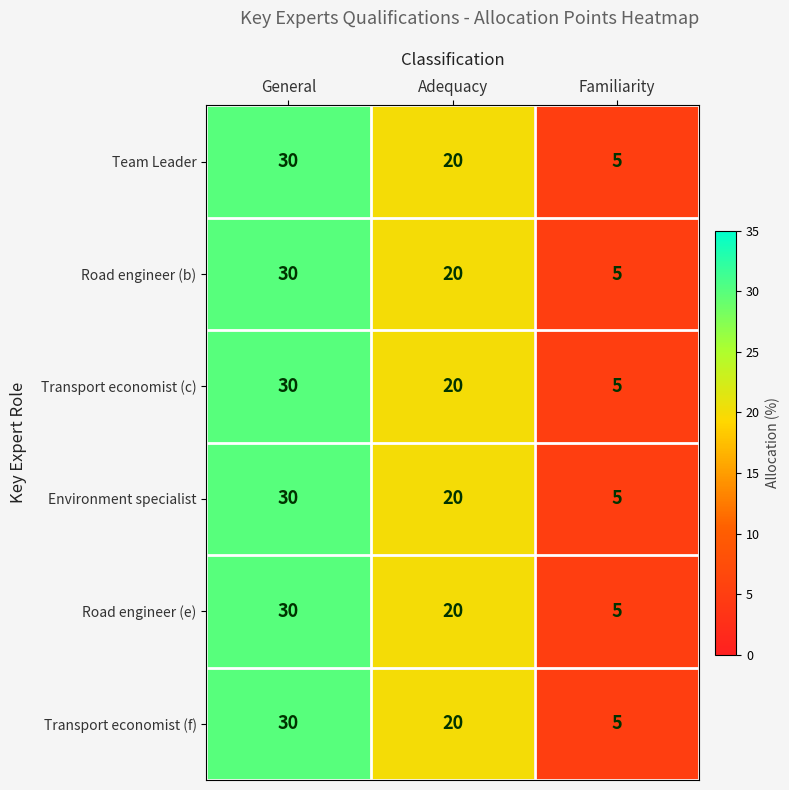

What is the sum of the Transport economist (c) values at Adequacy and General?

50